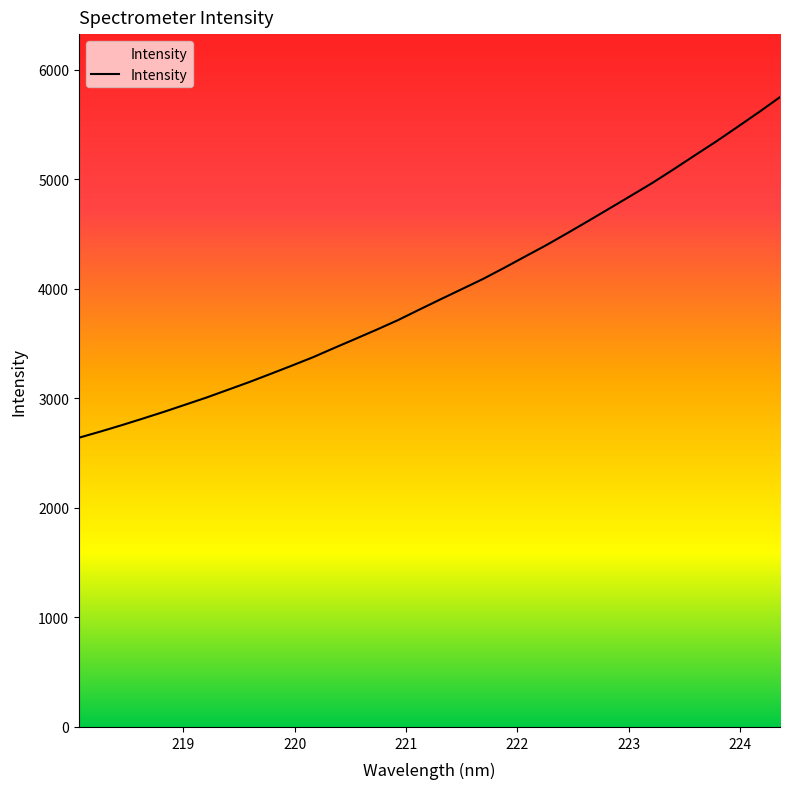

What is the maximum value shown in the chart?

5748.7